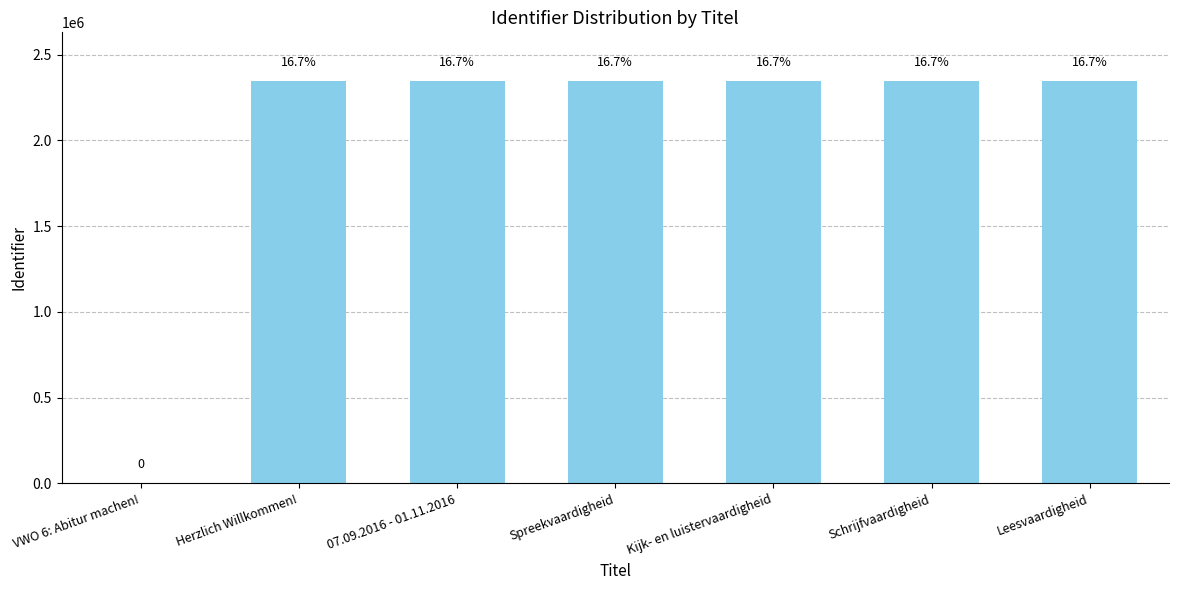

What is the difference between the values at Kijk- en luistervaardigheid and Spreekvaardigheid?

110